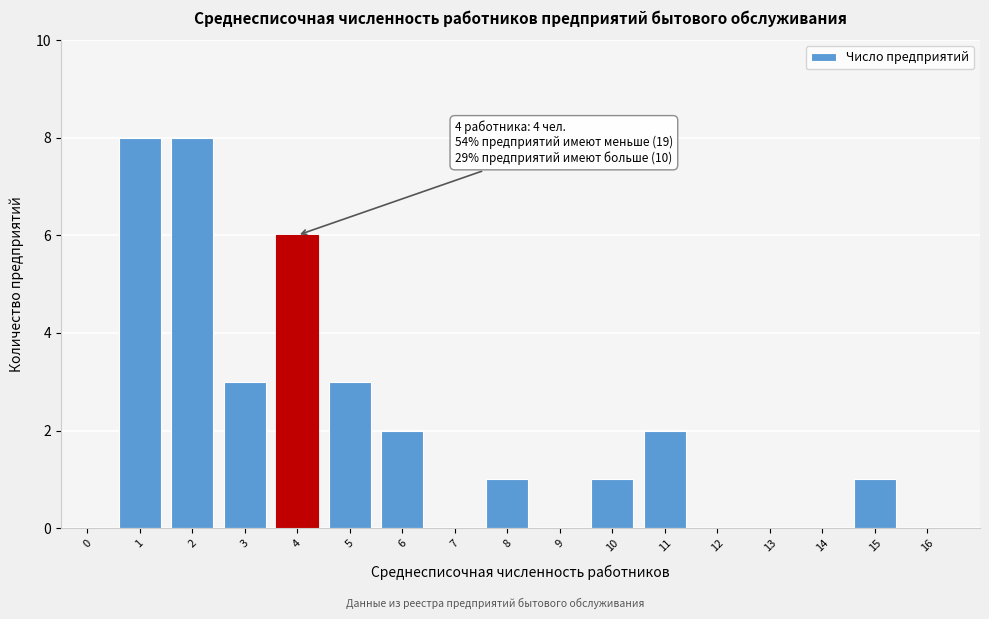

Reading right to left, list all the values displayed in this chart.

16=0	15=1	14=0	13=0	12=0	11=2	10=1	9=0	8=1	7=0	6=2	5=3	4=6	3=3	2=8	1=8	0=0